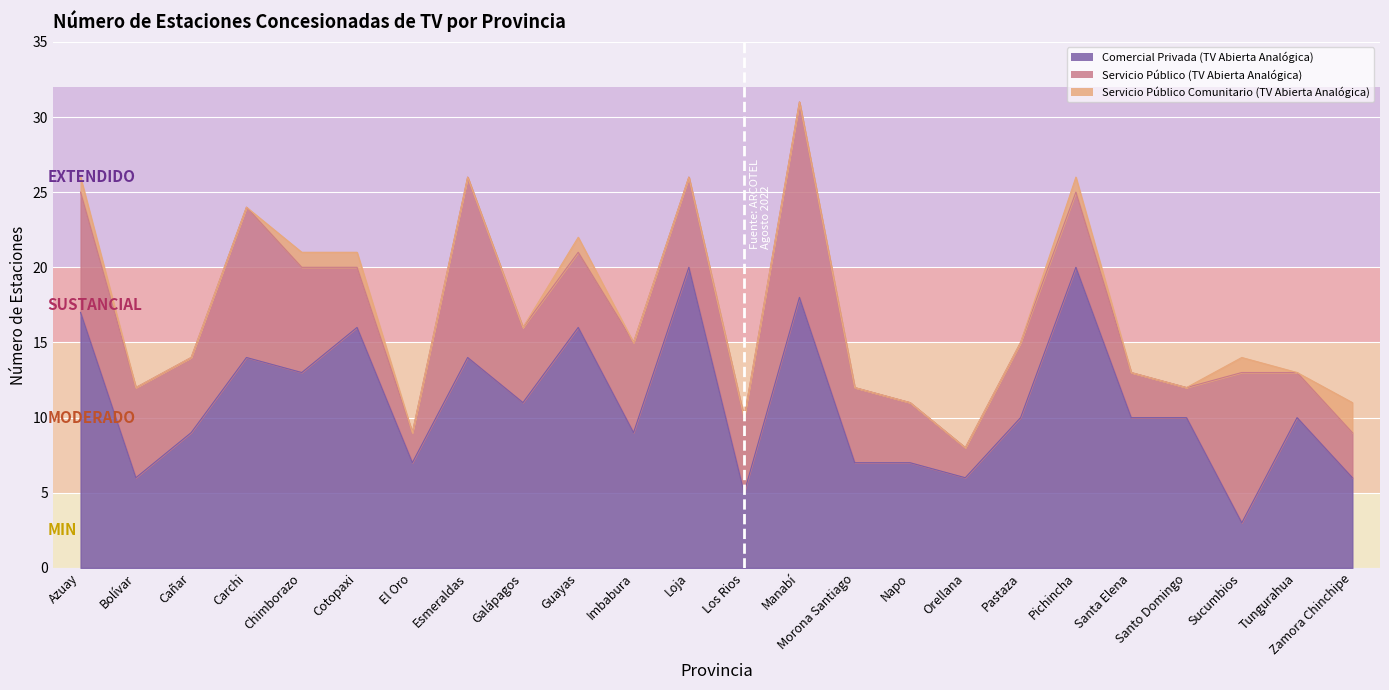

Reading right to left, extract all data points from this chart.

Comercial Privada (TV Abierta Analógica): Zamora Chinchipe=6	Tungurahua=10	Sucumbios=3	Santo Domingo=10	Santa Elena=10	Pichincha=20	Pastaza=10	Orellana=6	Napo=7	Morona Santiago=7	Manabí=18	Los Rios=5	Loja=20	Imbabura=9	Guayas=16	Galápagos=11	Esmeraldas=14	El Oro=7	Cotopaxi=16	Chimborazo=13	Carchi=14	Cañar=9	Bolívar=6	Azuay=17
Servicio Público (TV Abierta Analógica): Zamora Chinchipe=3	Tungurahua=3	Sucumbios=10	Santo Domingo=2	Santa Elena=3	Pichincha=5	Pastaza=5	Orellana=2	Napo=4	Morona Santiago=5	Manabí=13	Los Rios=5	Loja=6	Imbabura=6	Guayas=5	Galápagos=5	Esmeraldas=12	El Oro=2	Cotopaxi=4	Chimborazo=7	Carchi=10	Cañar=5	Bolívar=6	Azuay=8
Servicio Público Comunitario (TV Abierta Analógica): Zamora Chinchipe=2	Tungurahua=0	Sucumbios=1	Santo Domingo=0	Santa Elena=0	Pichincha=1	Pastaza=0	Orellana=0	Napo=0	Morona Santiago=0	Manabí=0	Los Rios=0	Loja=0	Imbabura=0	Guayas=1	Galápagos=0	Esmeraldas=0	El Oro=0	Cotopaxi=1	Chimborazo=1	Carchi=0	Cañar=0	Bolívar=0	Azuay=1